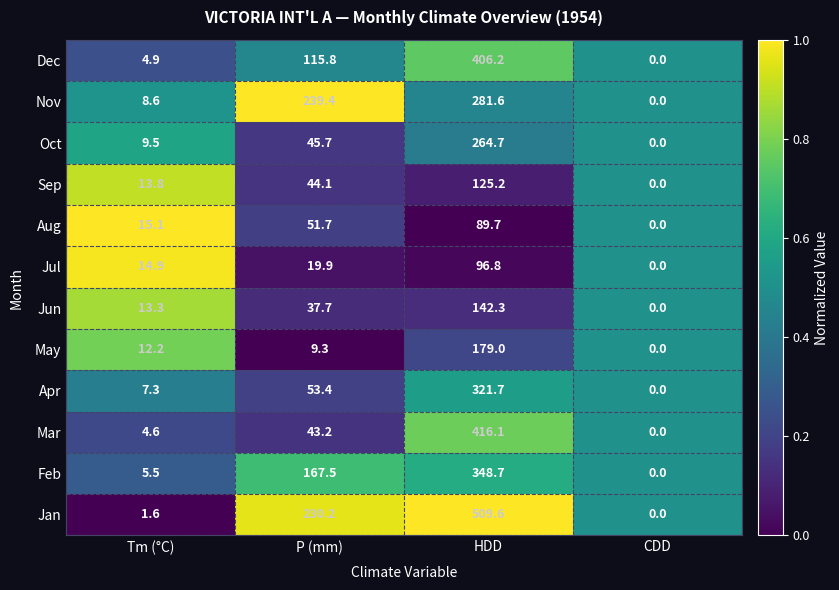

What is the greatest value displayed?

509.6